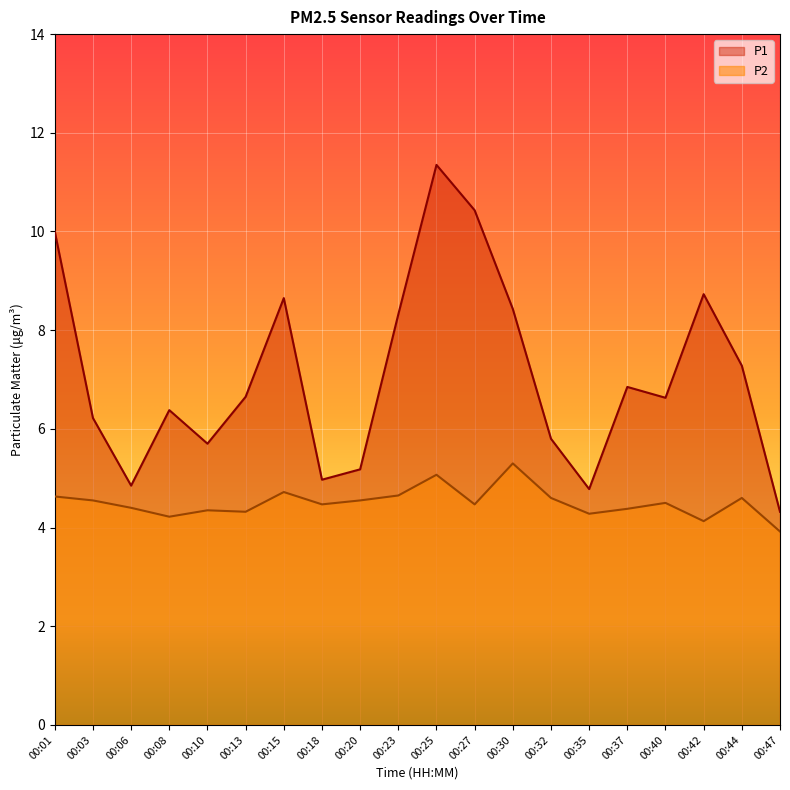

In P1, how many points are higher than both neighbors (excluding endpoints)?

5